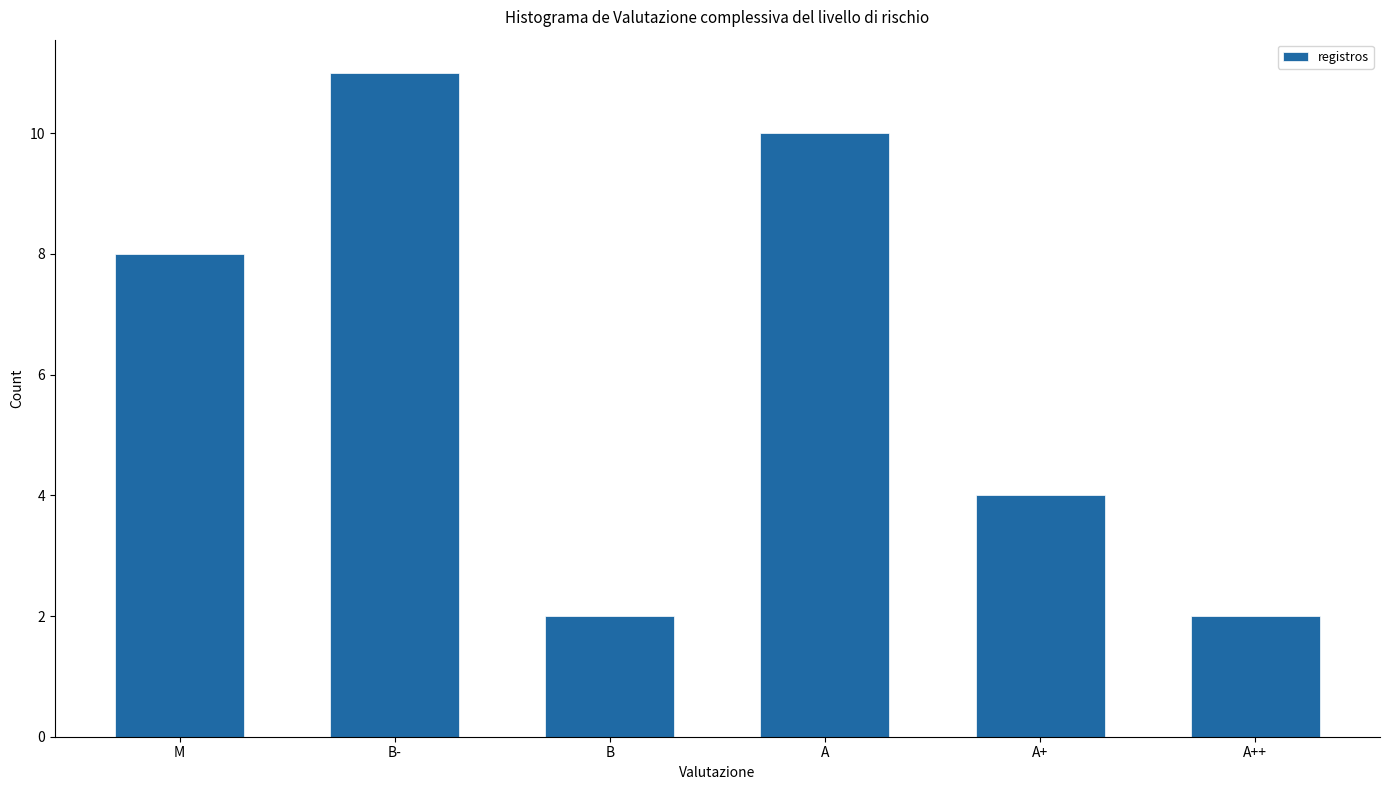

Reading right to left, extract all data points from this chart.

A++=2	A+=4	A=10	B=2	B-=11	M=8